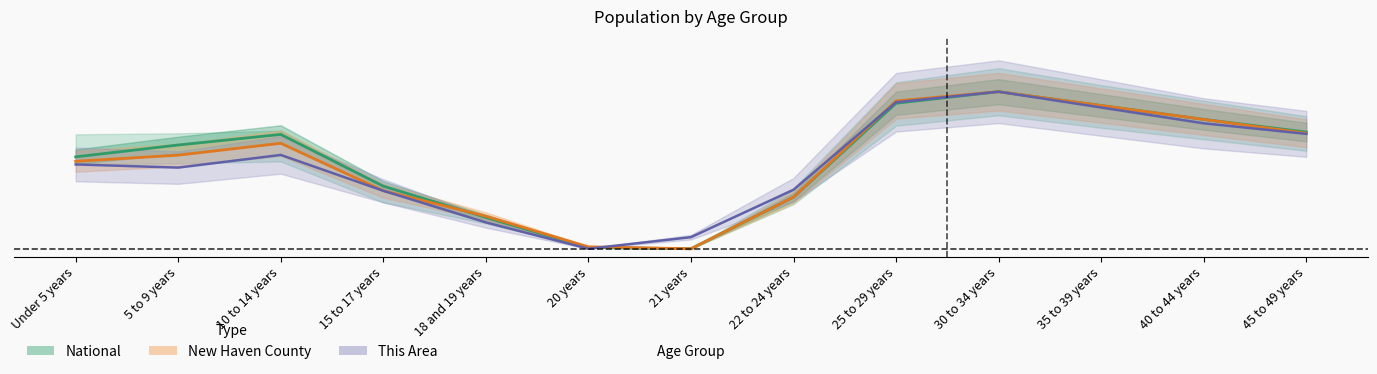

At which category does Connecticut reach its first local valley?

21 years